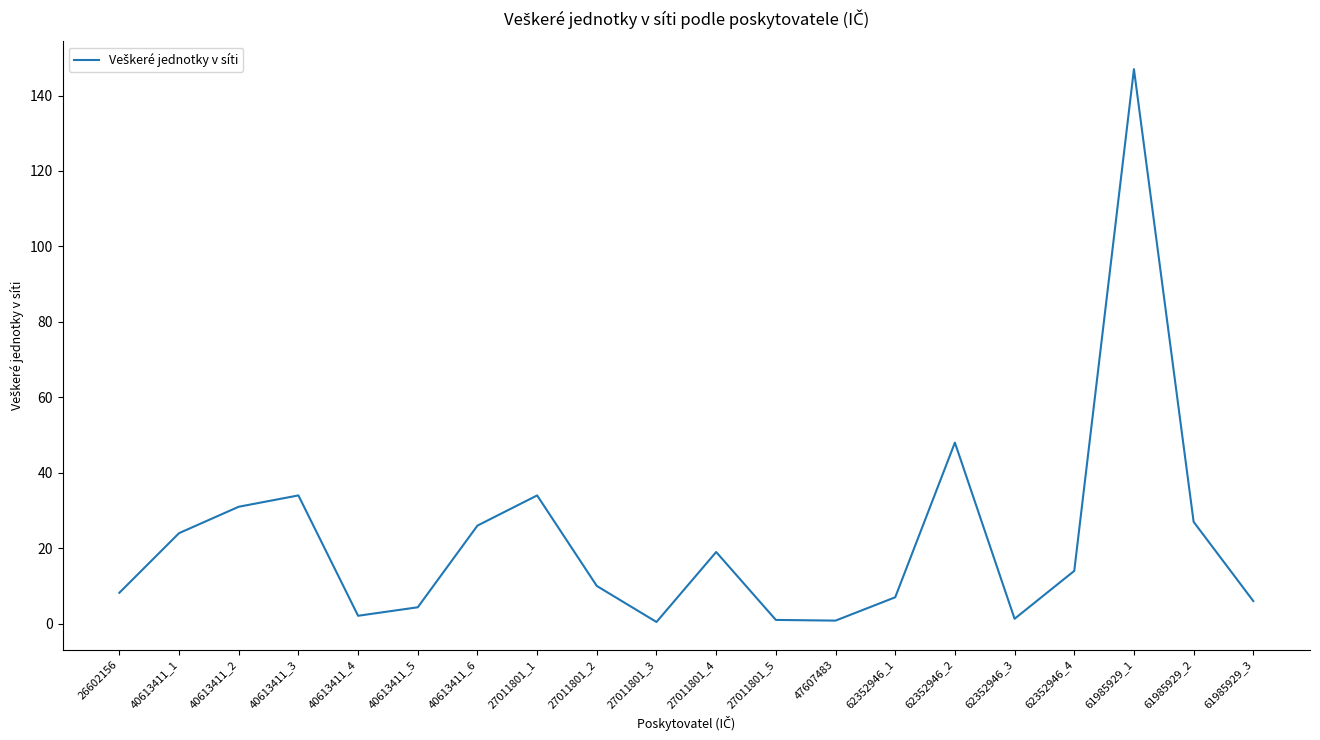

True or false: the data shows 27.0 at 61985929_2.

True